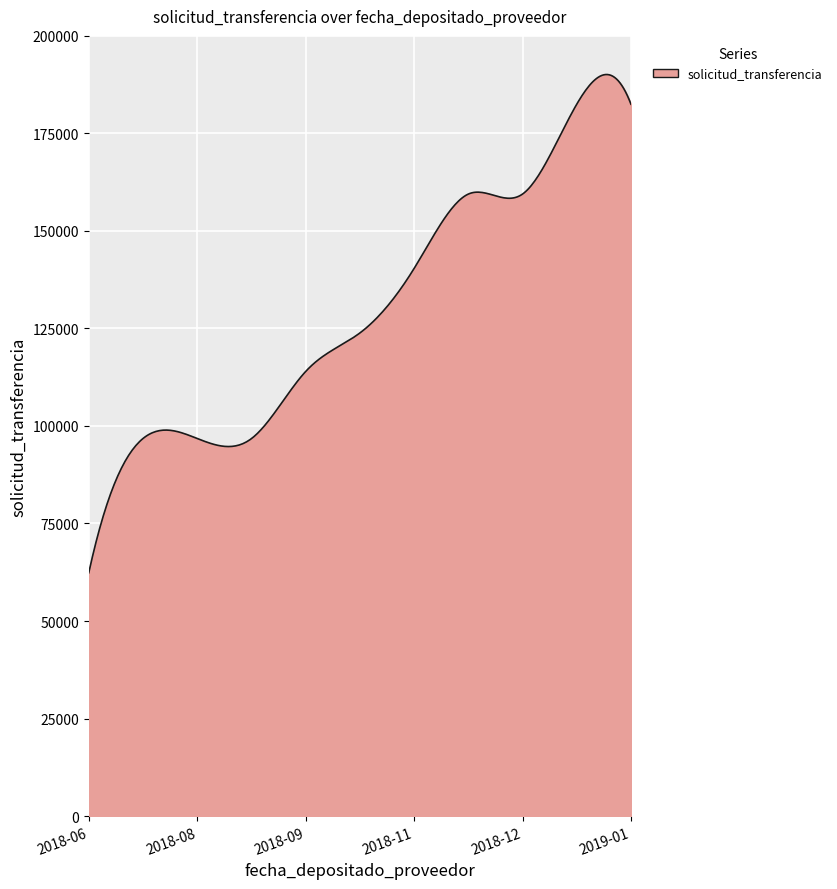

What is the difference between the maximum and minimum values?

127716.0